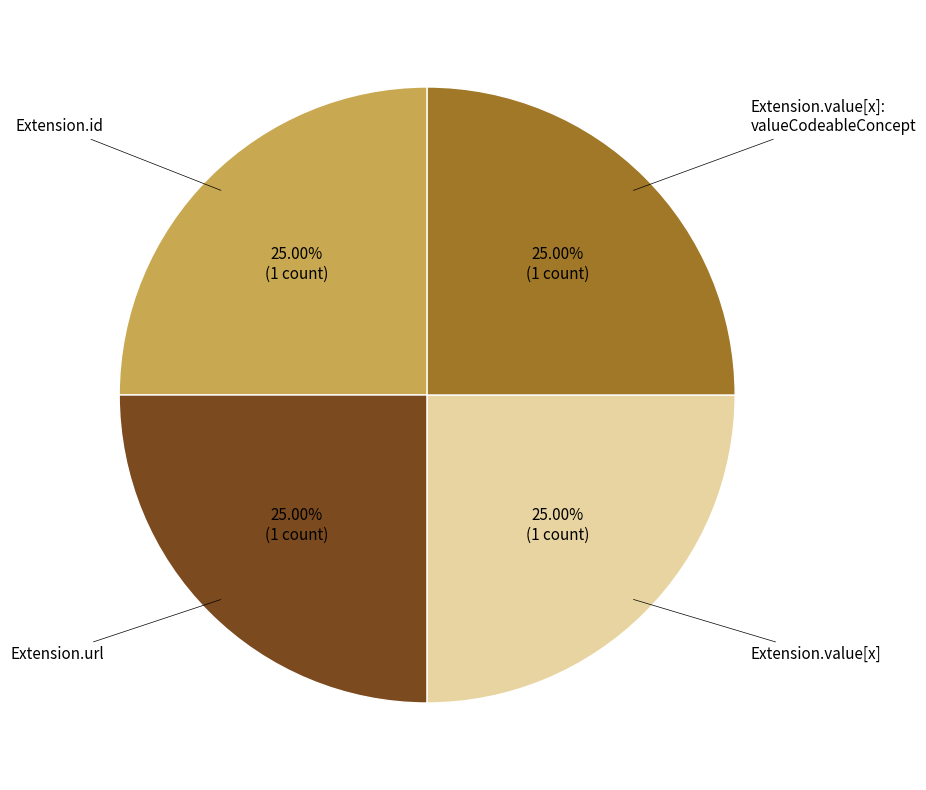

Is there a majority slice in this chart?

No